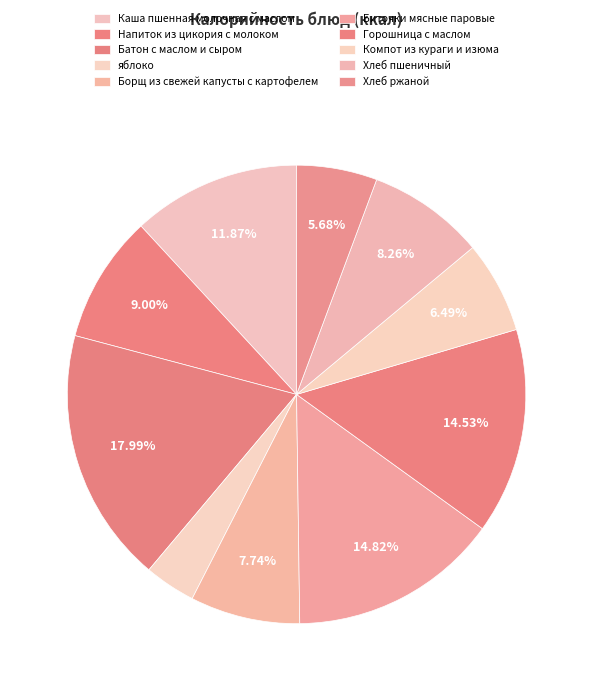

What is the largest slice in the pie chart?

Батон с маслом и сыром